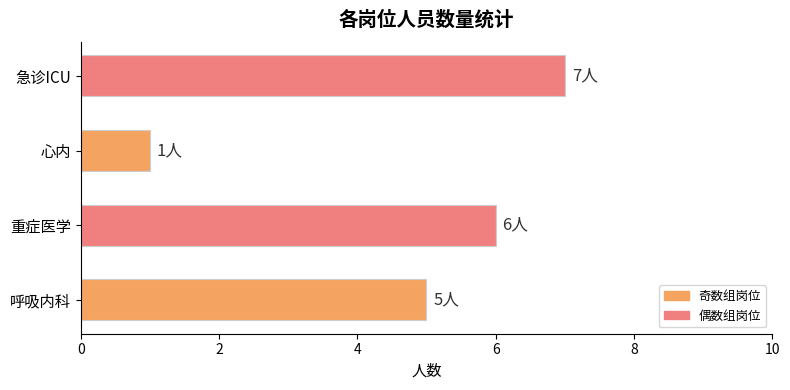

Reading bottom to top, transcribe all the data shown in this chart.

5	6	1	7